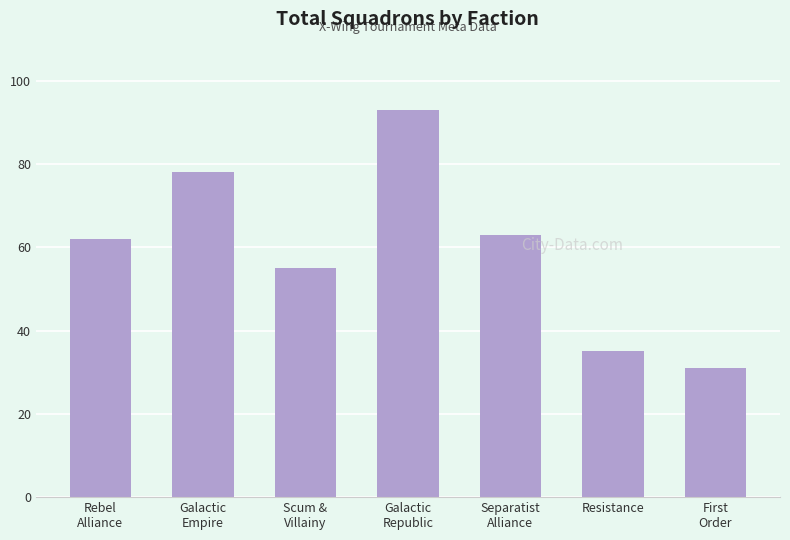

At which category does the chart reach its minimum across all series?

First
Order